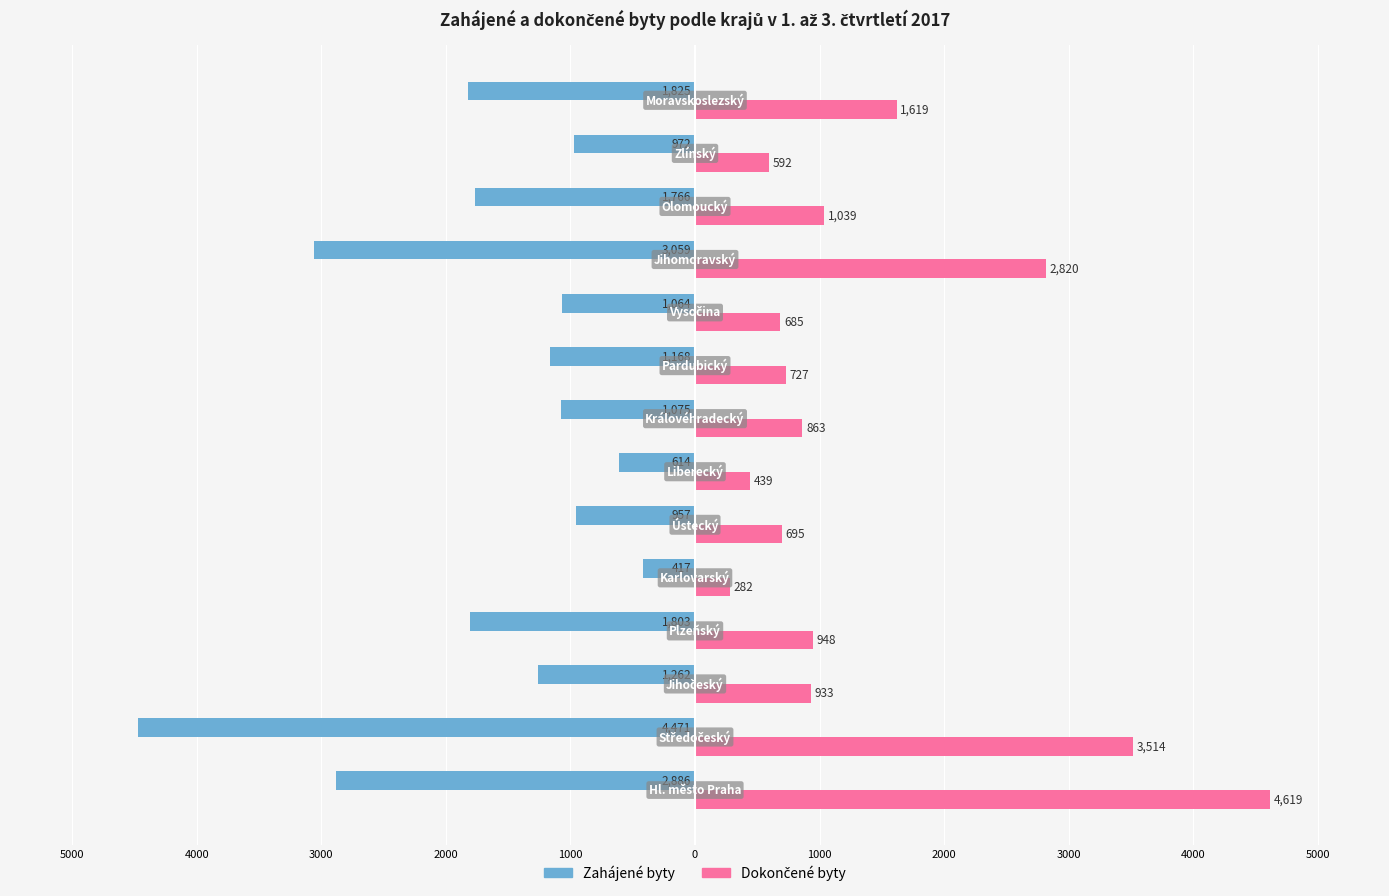

What is the difference between the maximum and minimum values in the Dokončené byty series?

4337